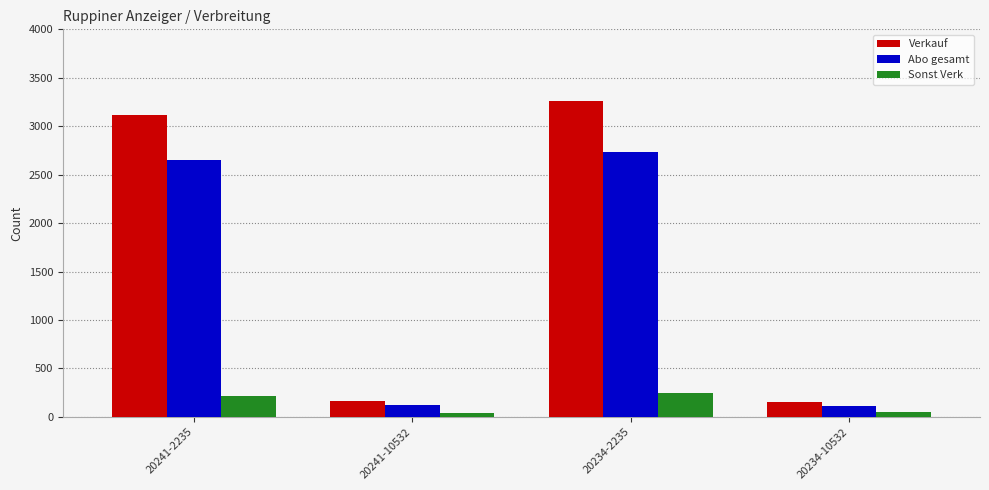

How many data points does each series have?

4